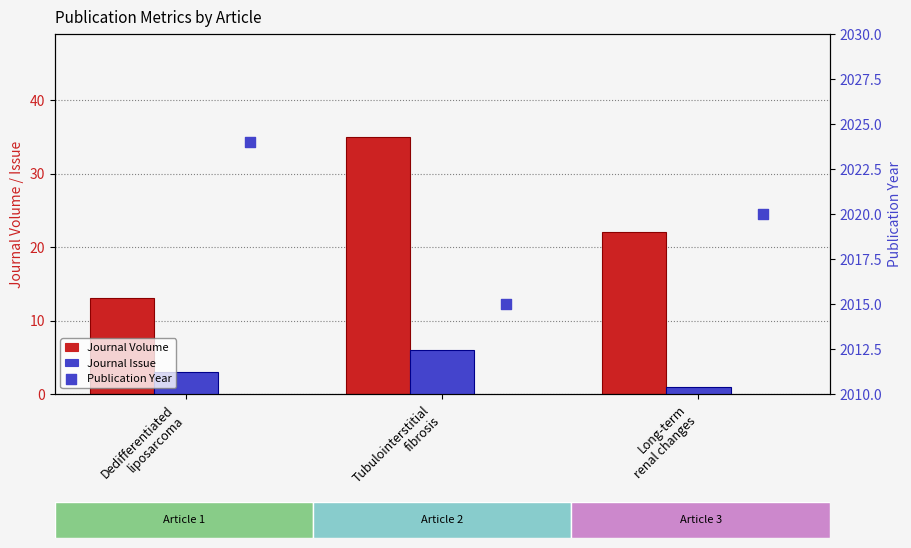

Which series has the largest Y range (max minus min)?

Journal Volume